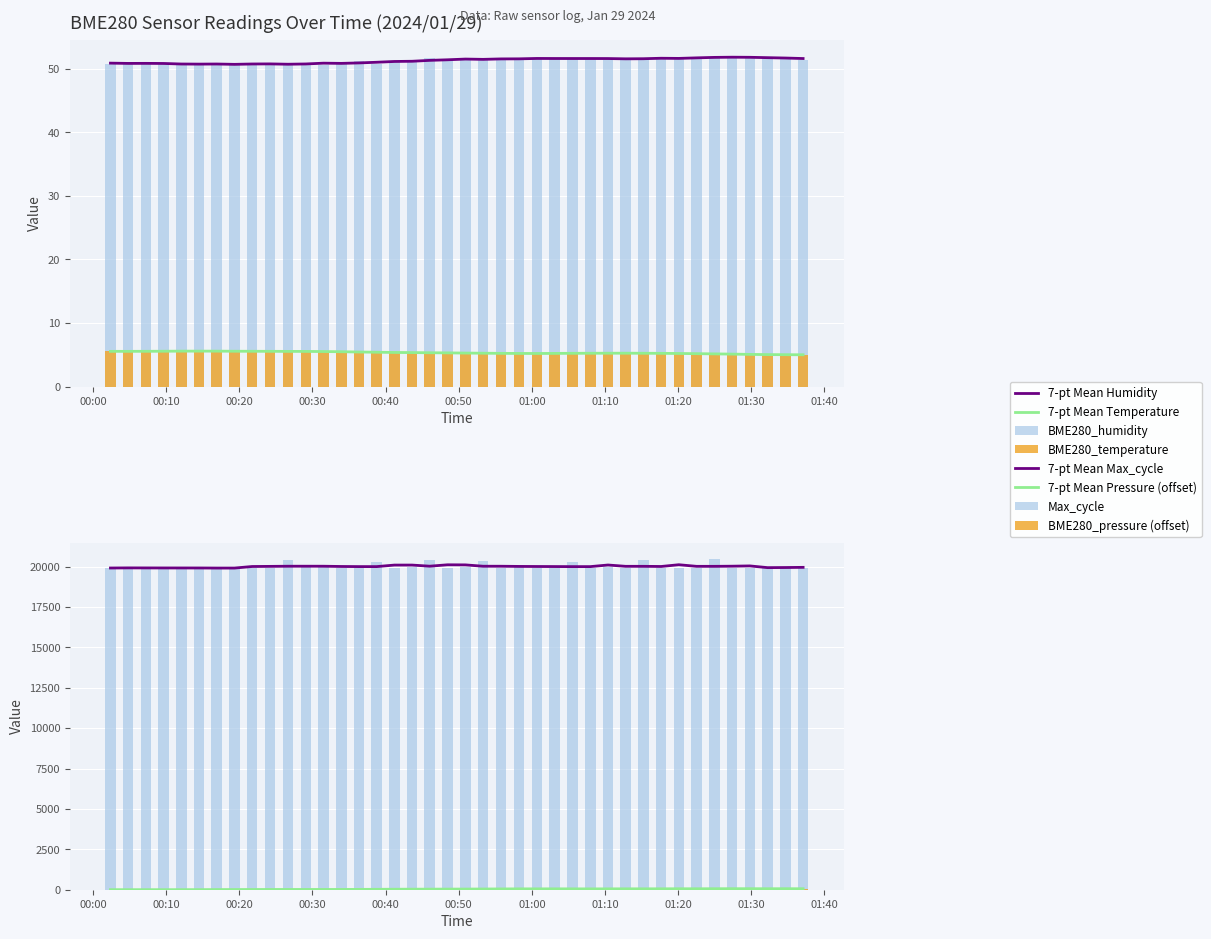

What is the greatest value displayed?

20459.0